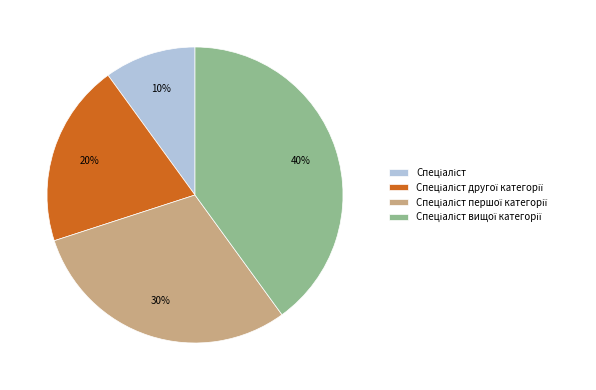

How many slices are in this pie chart?

4